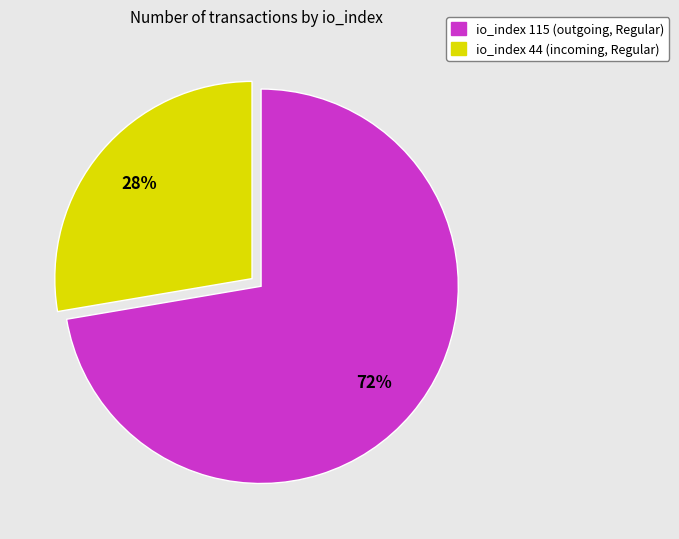

Is there a majority slice in this chart?

Yes